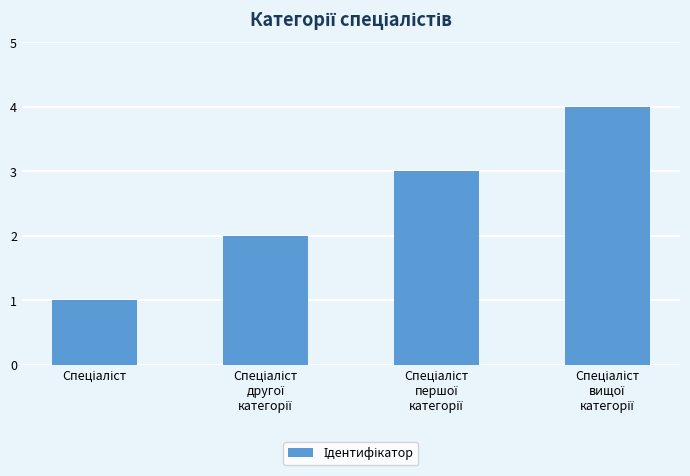

What is the maximum value shown in the chart?

4